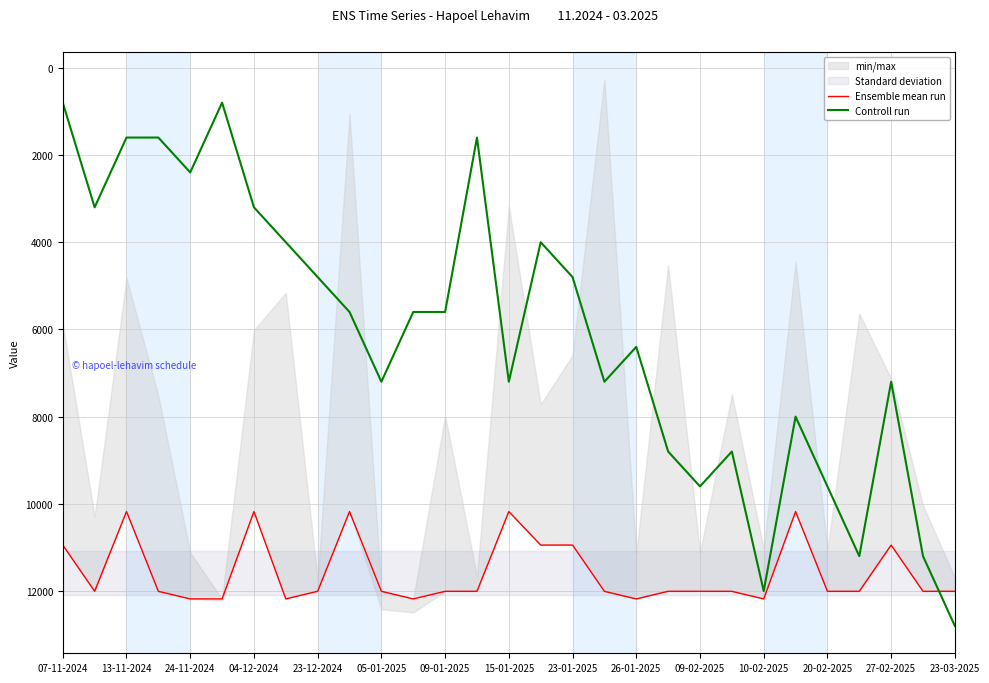

The Controll run series shows 3497 at 05-01-2025. True or false?

False